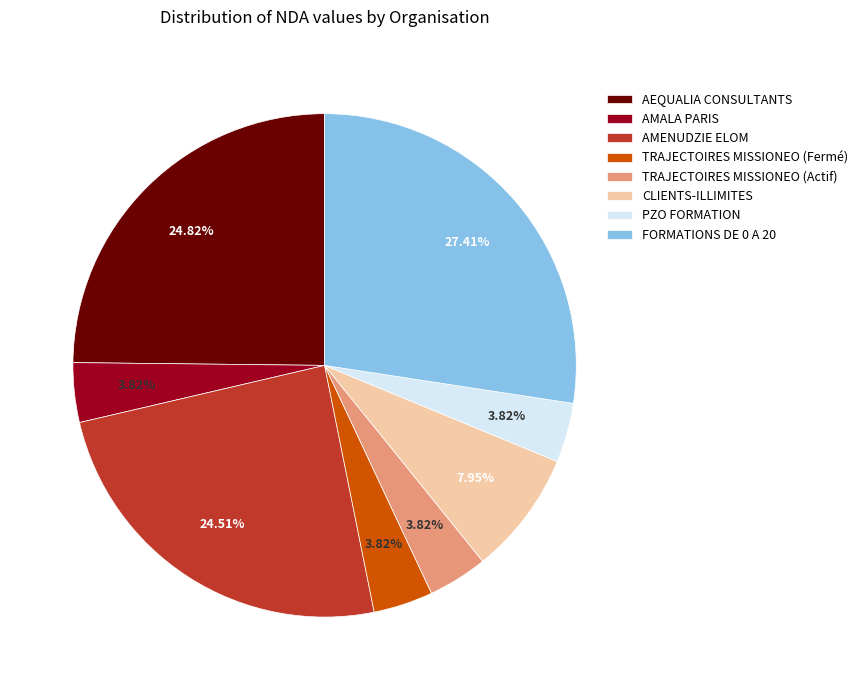

To the nearest percent, what portion does TRAJECTOIRES MISSIONEO (Fermé) represent?

4%